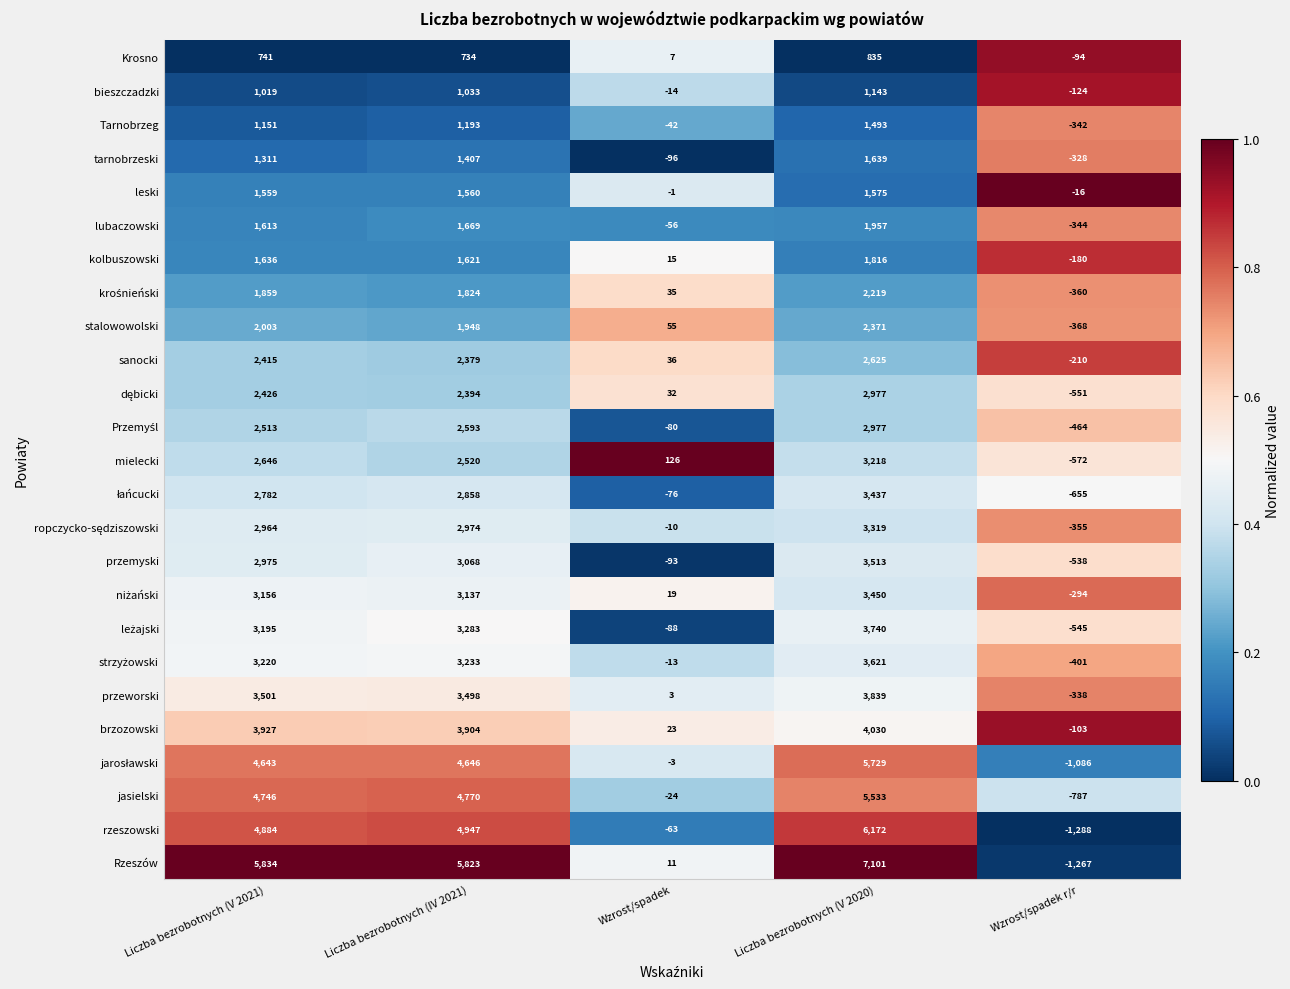

What is the difference between the second highest and minimum values in the Tarnobrzeg series?

1535